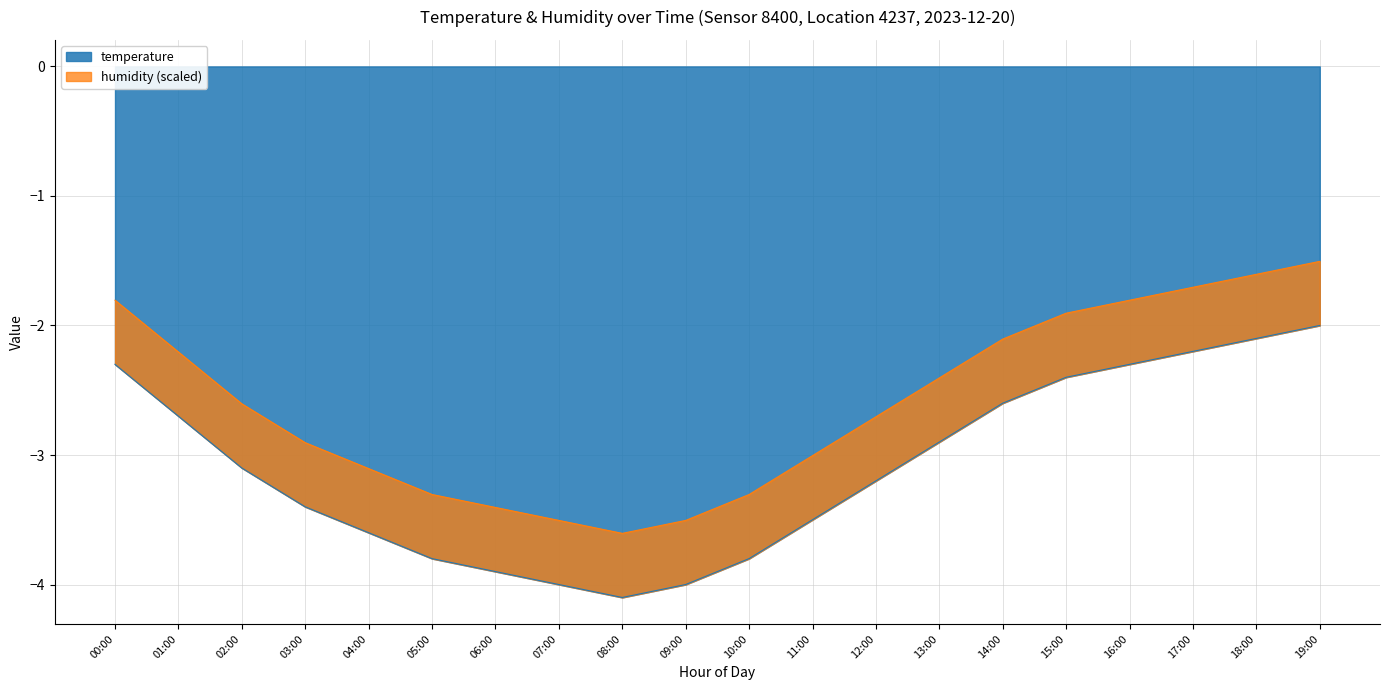

The value at 01:00 is -2.7. True or false?

True